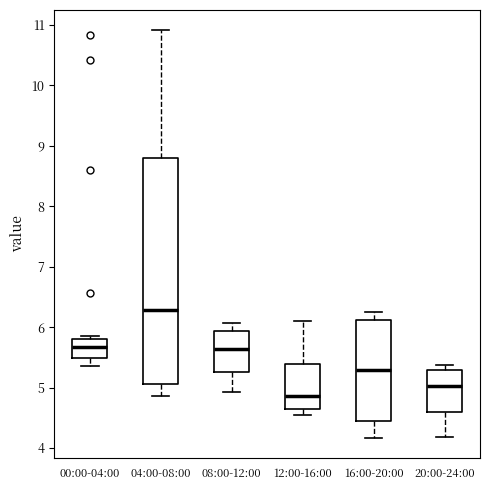

Reading left to right, read every box against the y-axis: the position of its median line, the range the box covers, and the ends of its whiskers. The values are not printed on the chart, so give them approximately, as read against the axis.

00:00-04:00: median 5.7, box 5.5 to 5.8, whiskers 5.4 to 5.9
04:00-08:00: median 6.3, box 5.1 to 8.8, whiskers 4.9 to 10.9
08:00-12:00: median 5.6, box 5.3 to 5.9, whiskers 4.9 to 6.1
12:00-16:00: median 4.9, box 4.6 to 5.4, whiskers 4.6 (just below the box's lower edge) to 6.1
16:00-20:00: median 5.3, box 4.5 to 6.1, whiskers 4.2 to 6.3
20:00-24:00: median 5.0, box 4.6 to 5.3, whiskers 4.2 to 5.4